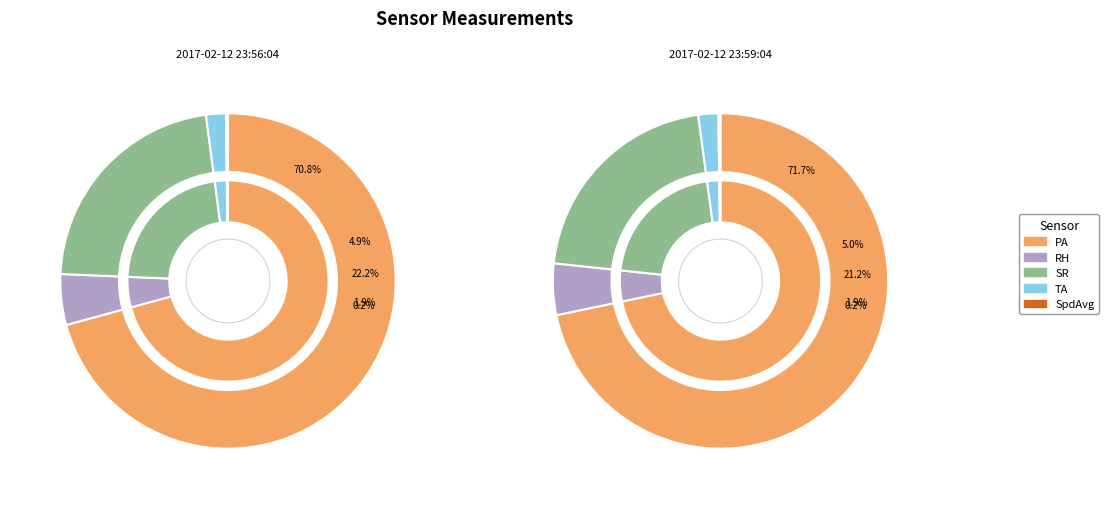

True or false: 2017-02-12 23:56:04 accounts for 63% of the total.

False